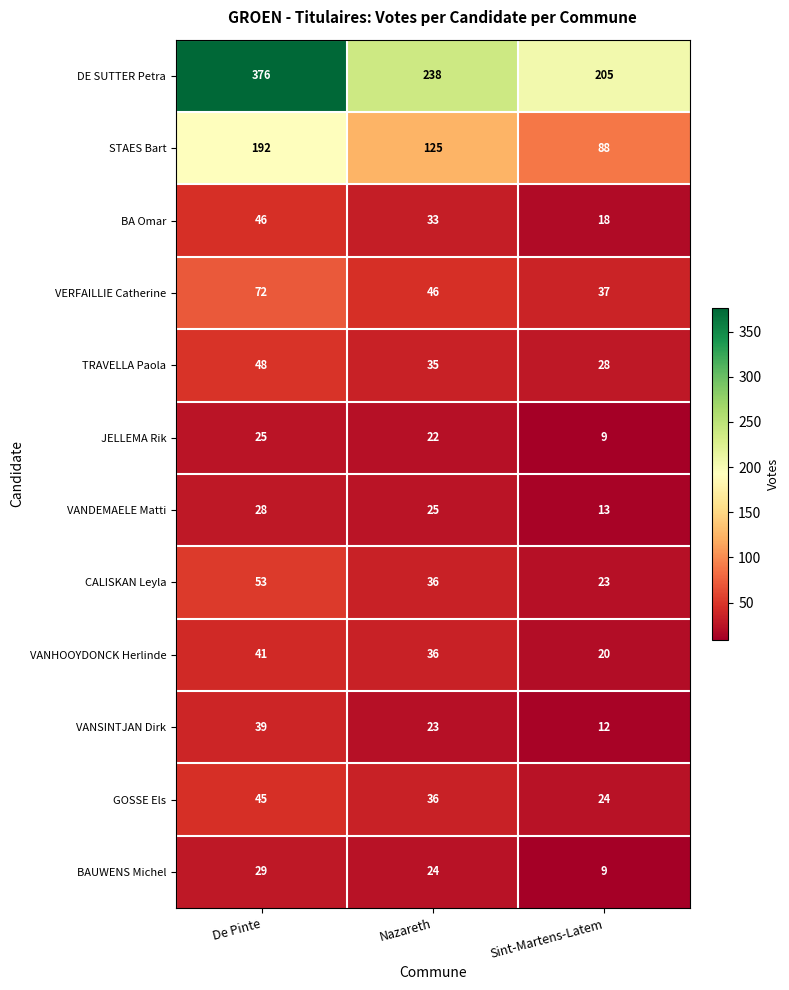

At which label does DE SUTTER Petra first exceed 238?

De Pinte